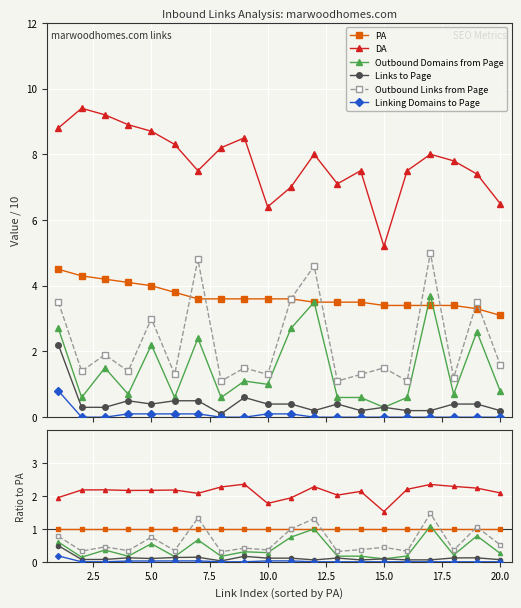

Is it true that Outbound Domains from Page equals 0.6 at 5.0?

False